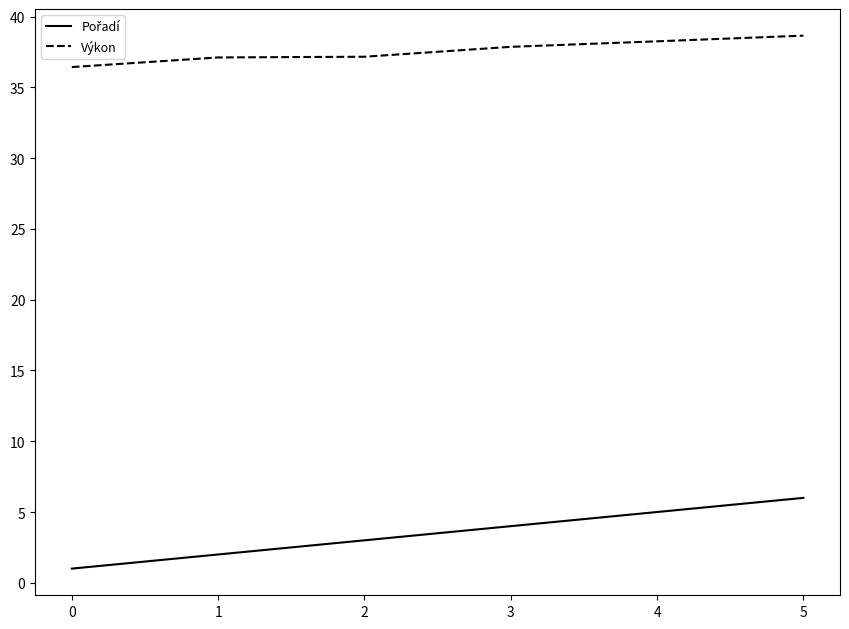

The Výkon series shows 64.8 at 5. True or false?

False